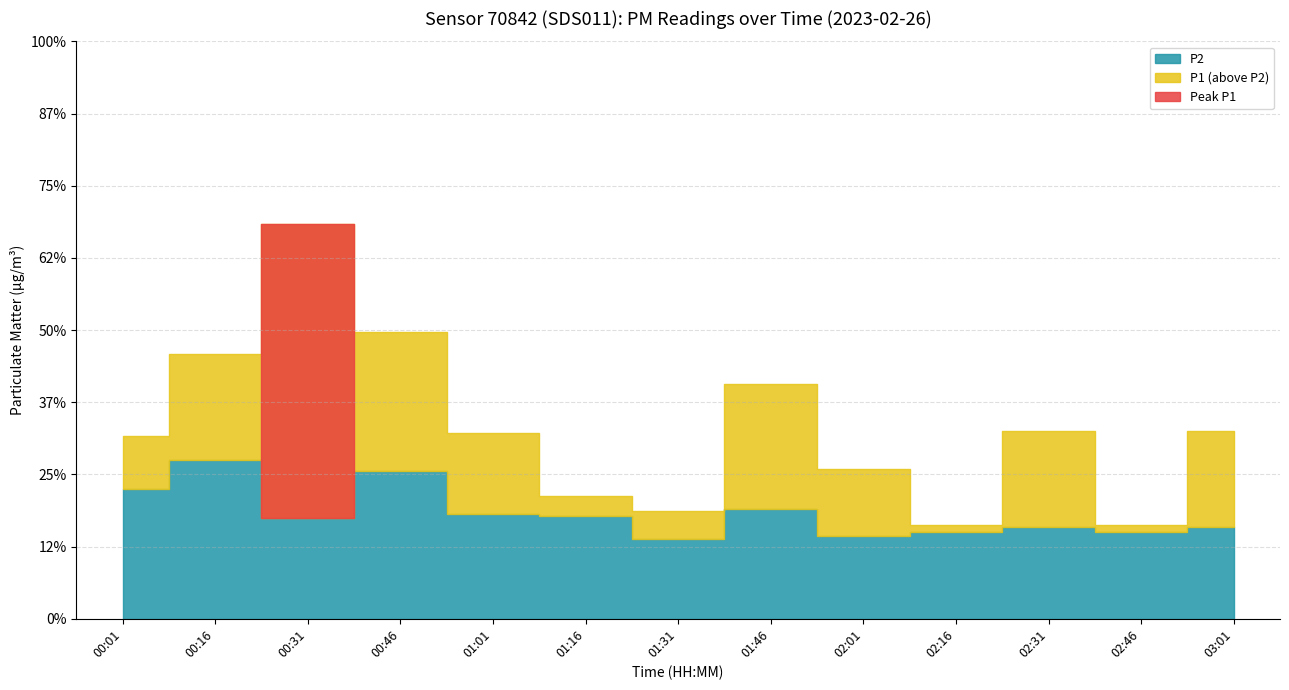

Rank the series by their average value, from lowest to highest.

P2, P1